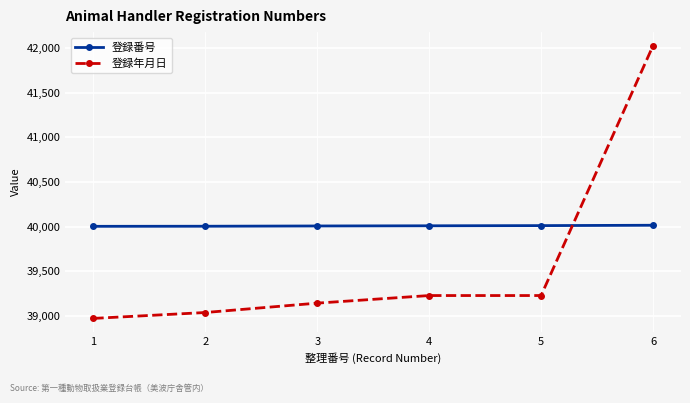

At which label does 登録年月日 reach its peak?

6